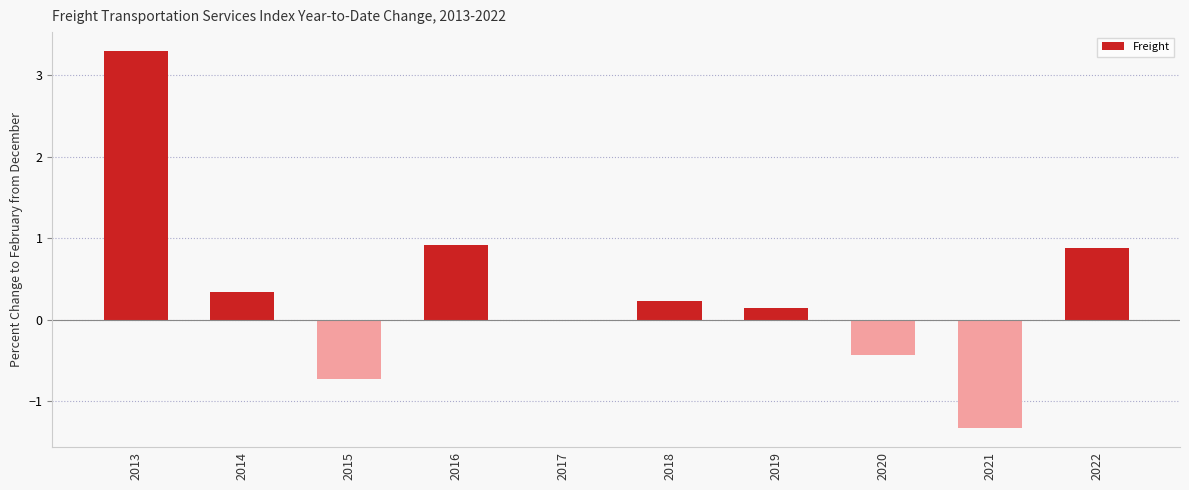

What is the sum of all values?

3.3